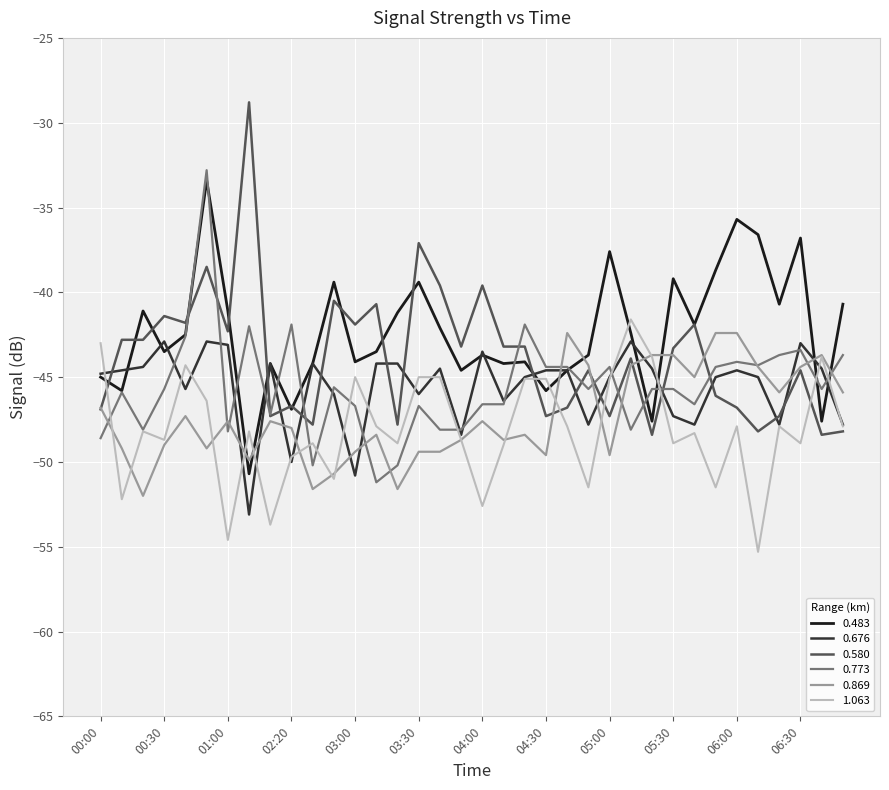

What is the smallest value displayed?

-55.3